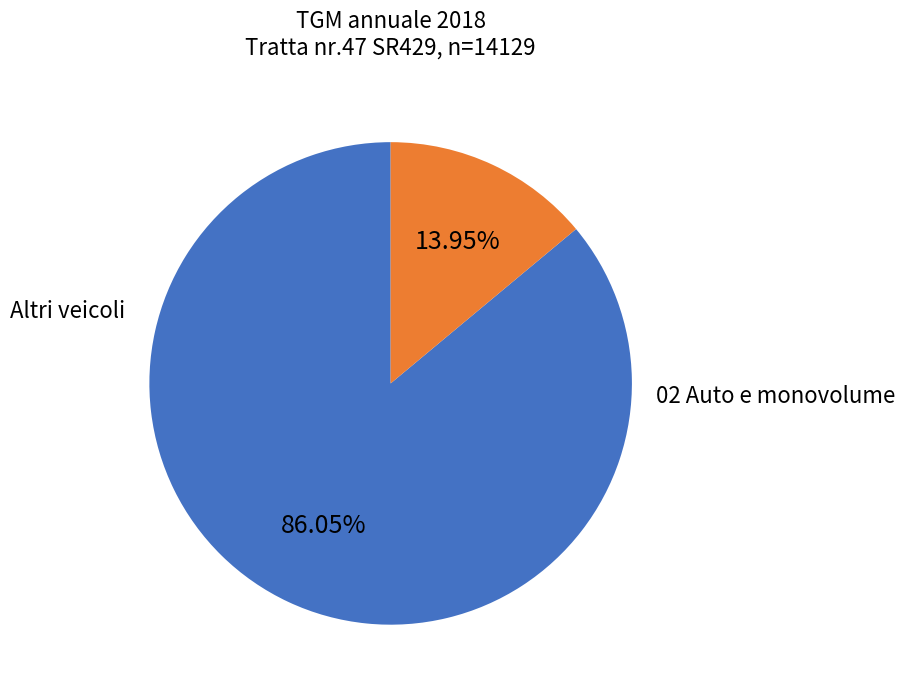

Is there a majority slice in this chart?

Yes